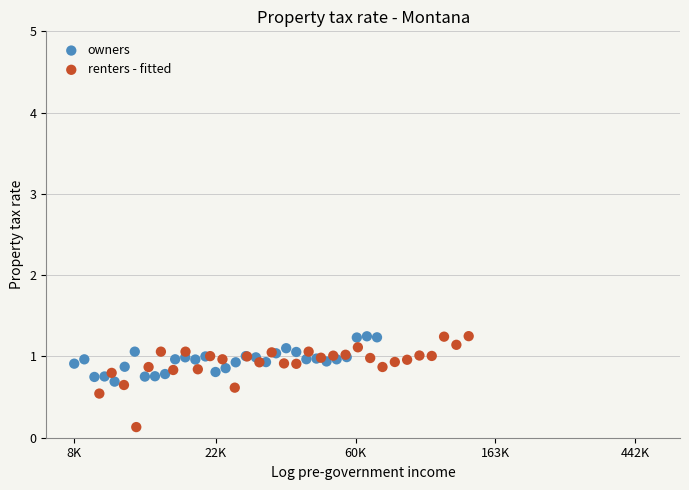

Which series reaches the minimum Y coordinate?

renters - fitted